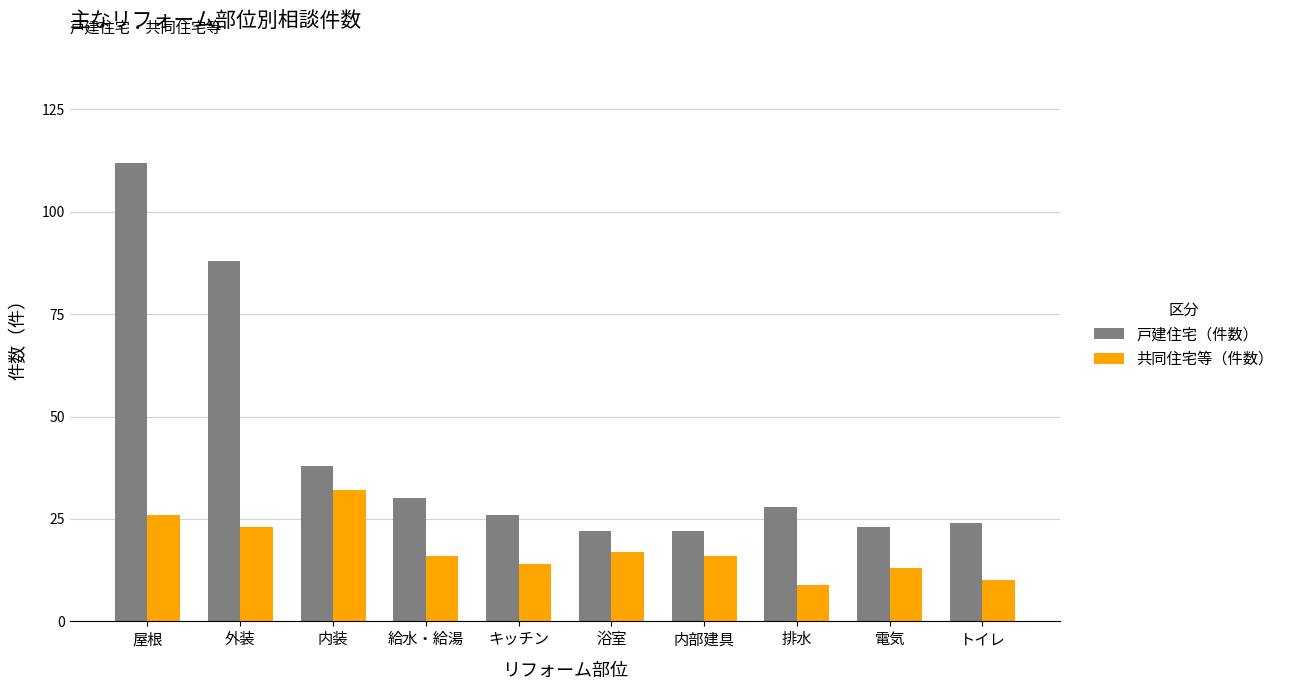

What is the sum of all 共同住宅等（件数） values?

176